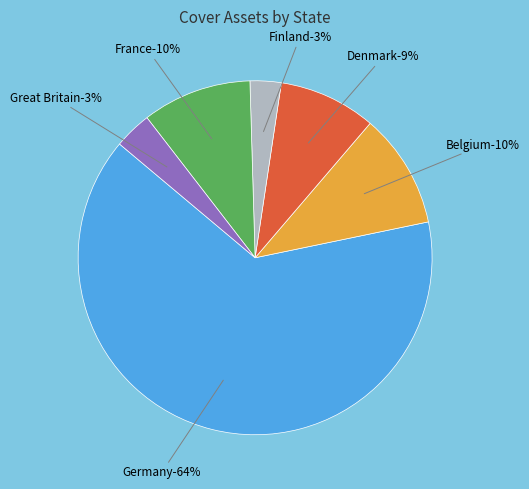

Is there a majority slice in this chart?

Yes